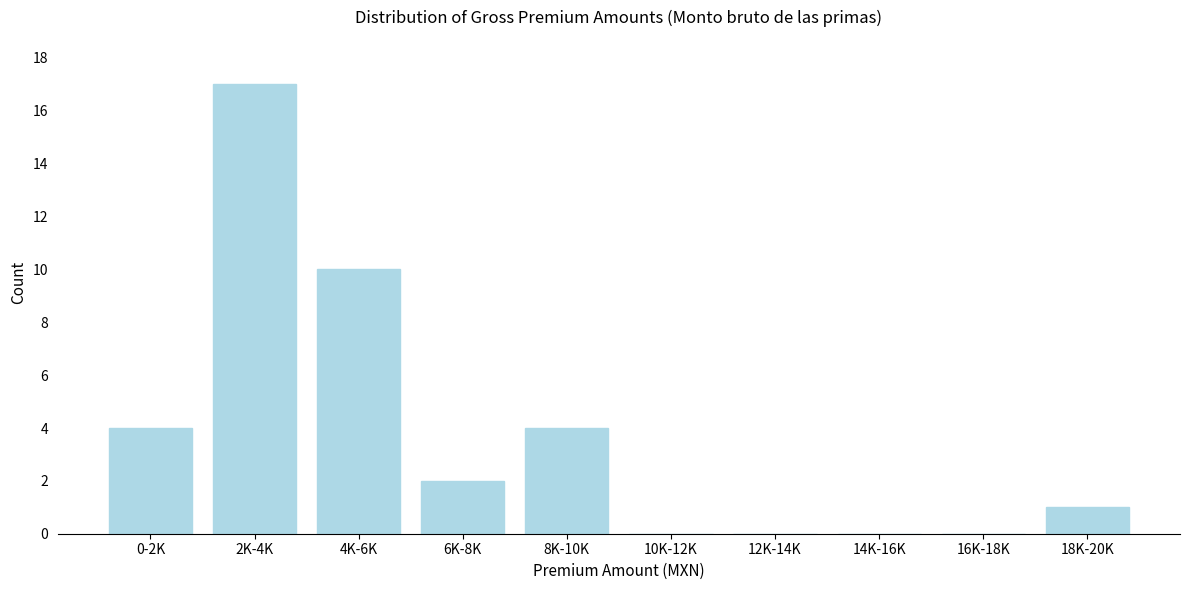

Reading right to left, transcribe all the data shown in this chart.

18K-20K=1	16K-18K=0	14K-16K=0	12K-14K=0	10K-12K=0	8K-10K=4	6K-8K=2	4K-6K=10	2K-4K=17	0-2K=4